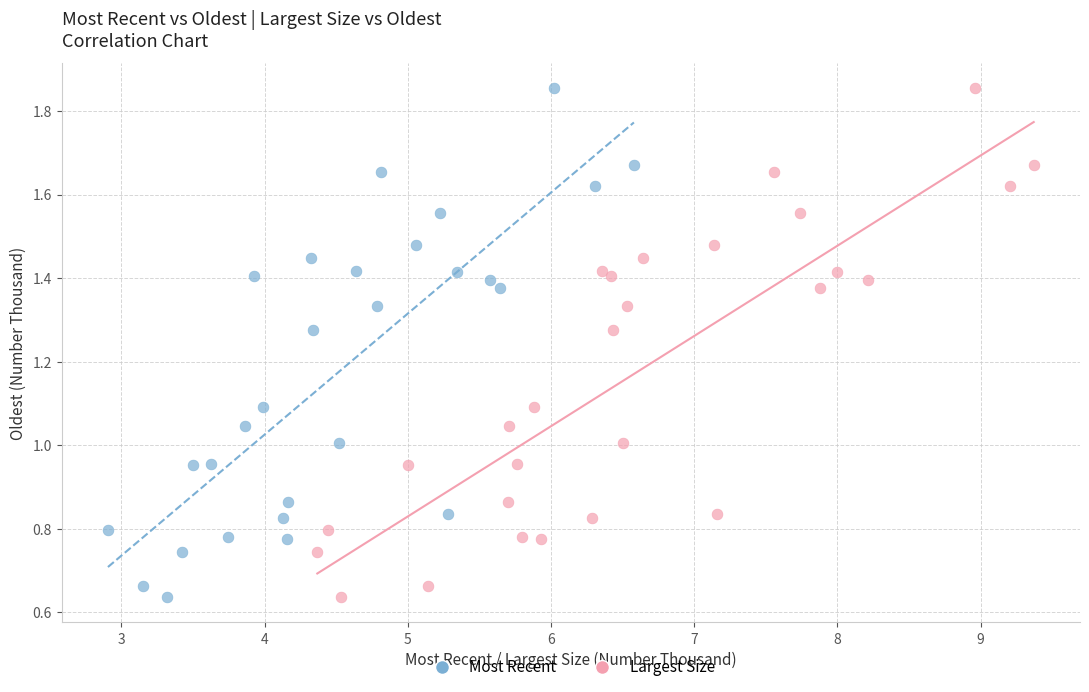

What are all the series names shown in the legend?

Most Recent, Largest Size